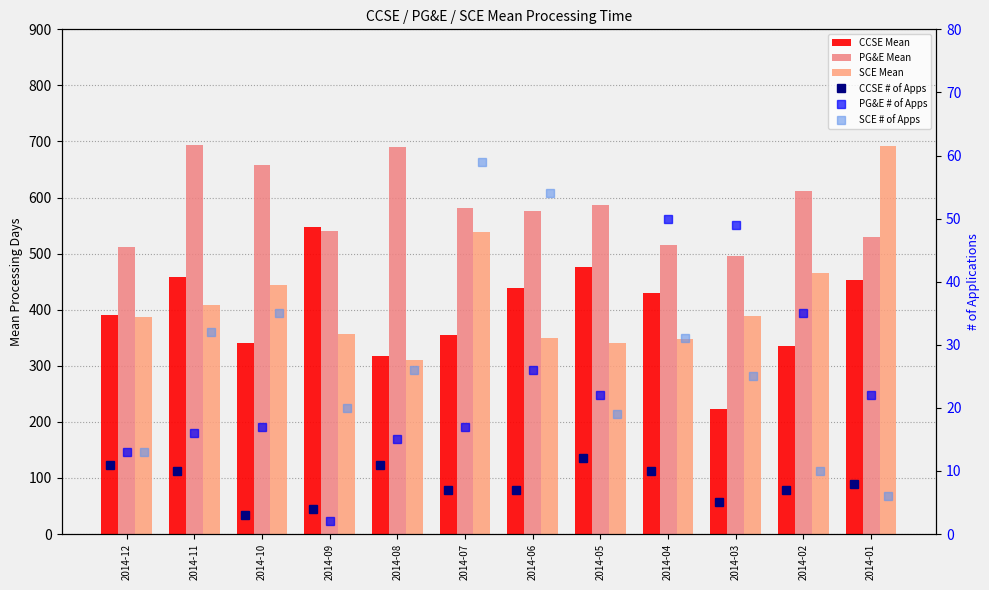

How many data points in CCSE Mean are above 429?

6